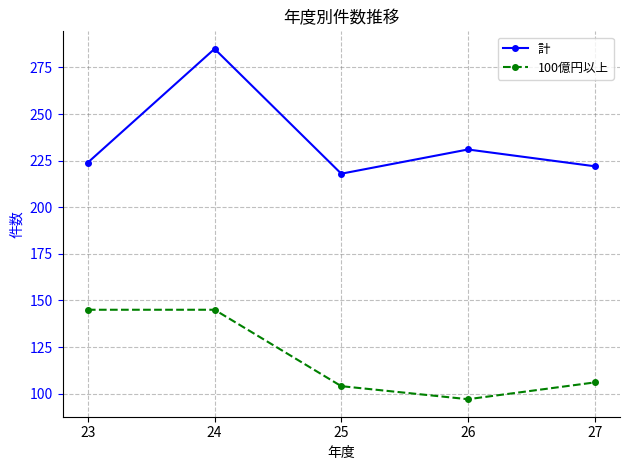

At which category is the sum across all series the highest?

24